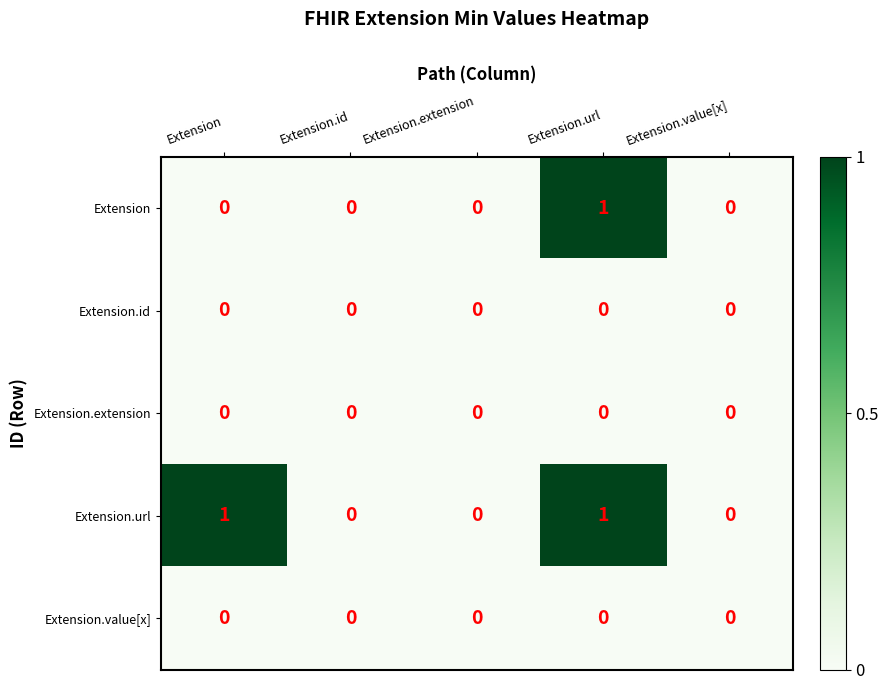

What is the greatest value displayed?

1